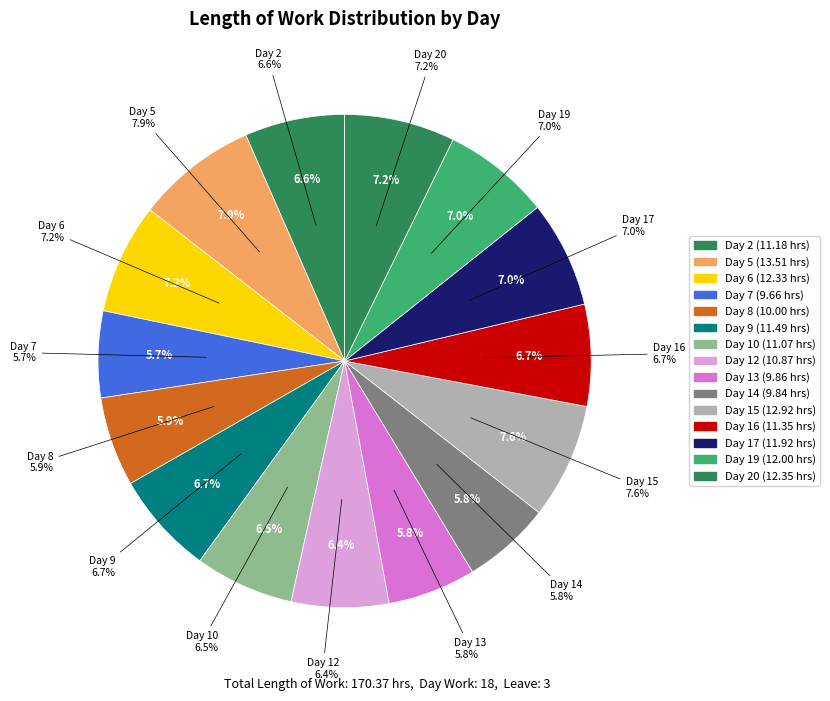

True or false: Day 21 accounts for 0% of the total.

True